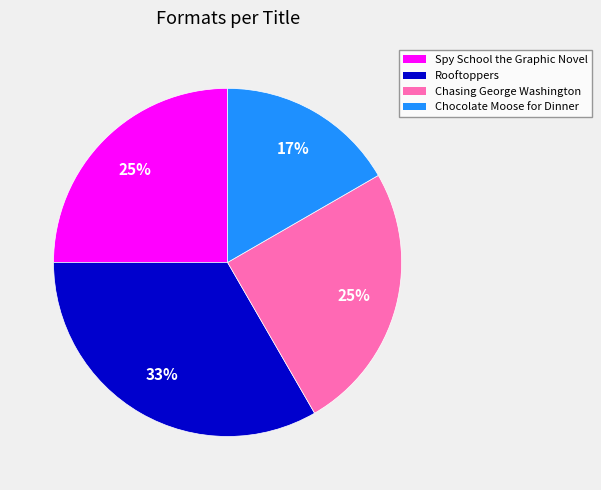

What is the smallest slice in the pie chart?

Chocolate Moose for Dinner